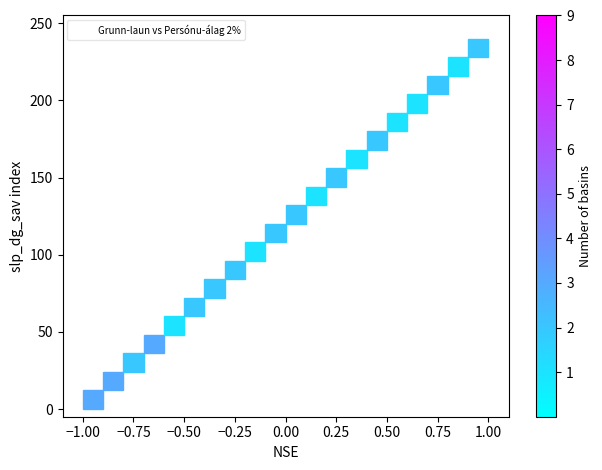

What is the range of X values (max minus min)?

2.0